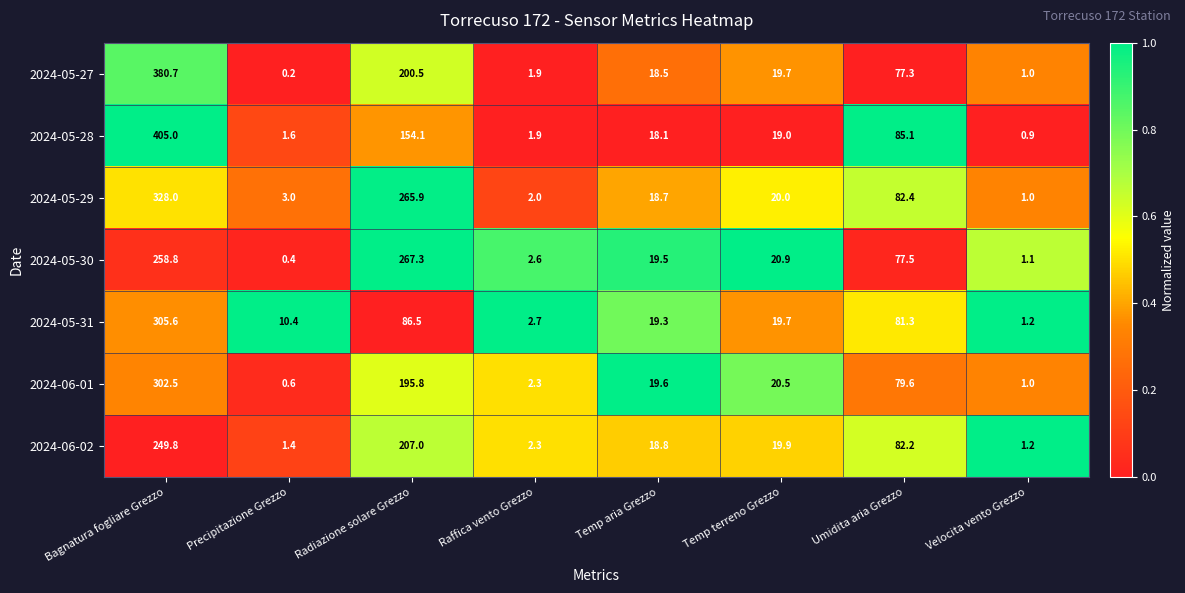

Which series has the largest range (max minus min)?

2024-05-28